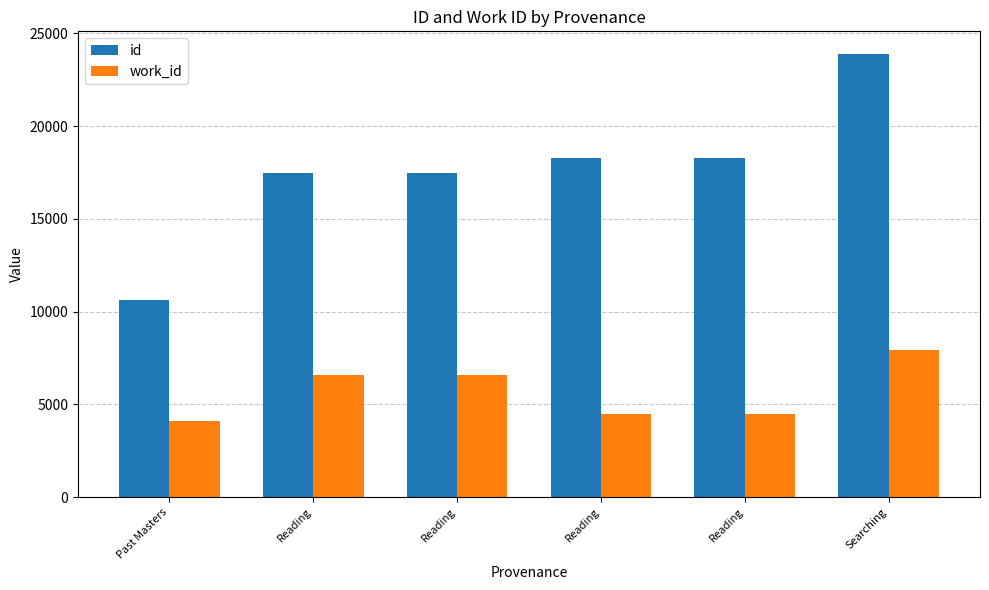

Which series changed the most between Past Masters and Searching?

id